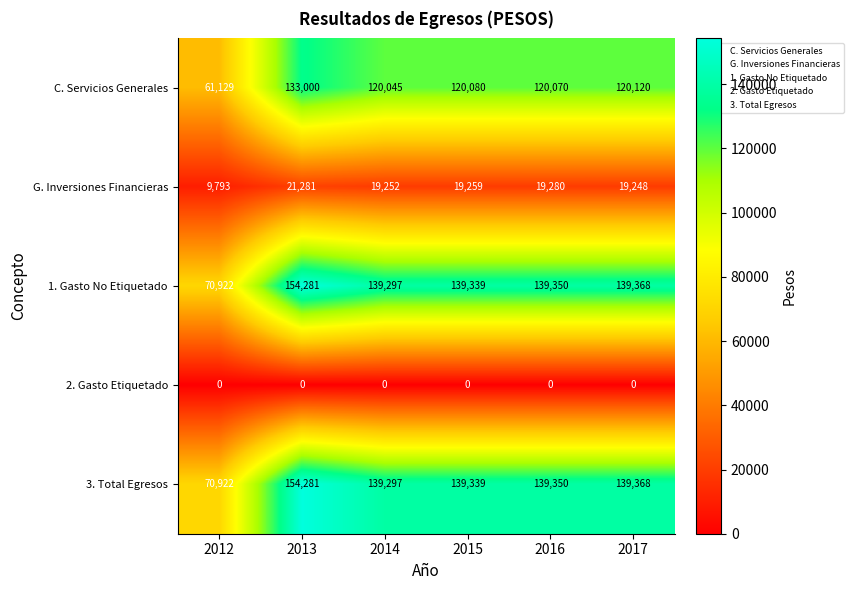

What is the difference between the maximum and minimum values in the C. Servicios Generales series?

71871